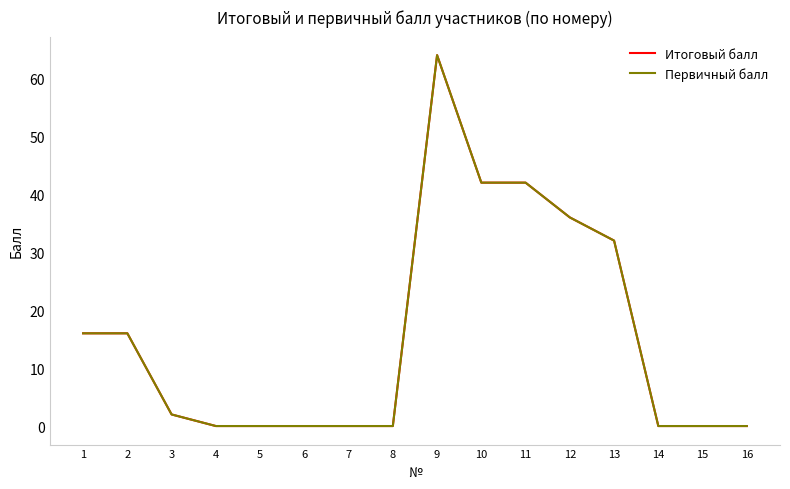

Which label corresponds to the largest value in the chart?

9